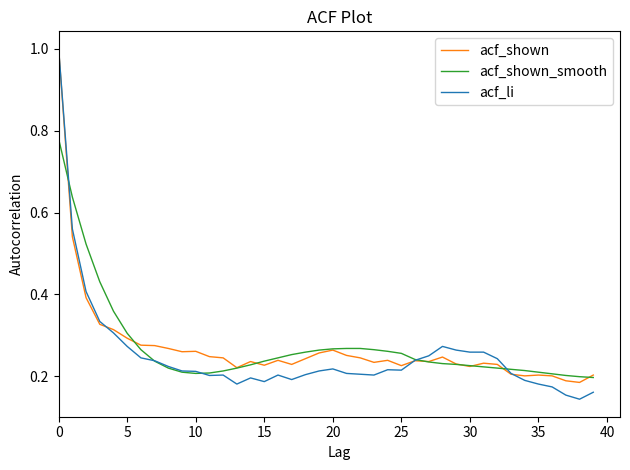

Which series has the largest range (max minus min)?

acf_li